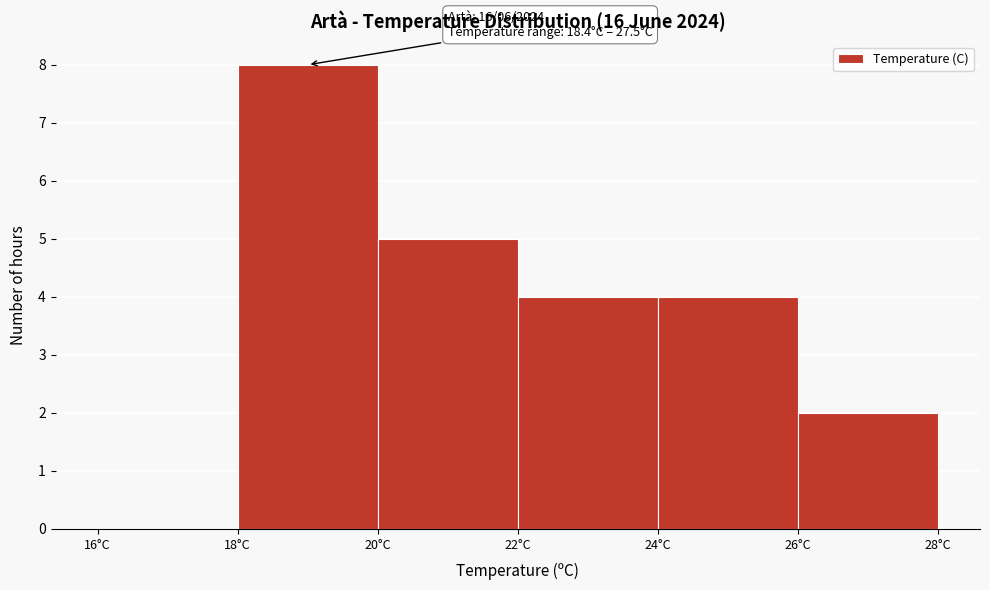

Which range on the x-axis has the tallest bar?

18 to 20